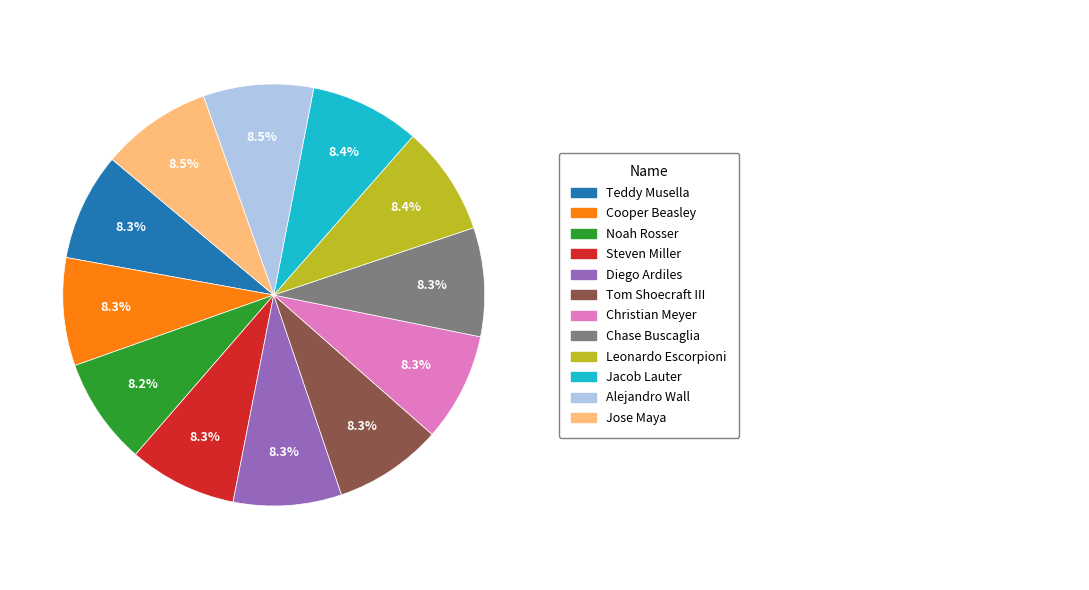

Does any single category account for the majority?

No